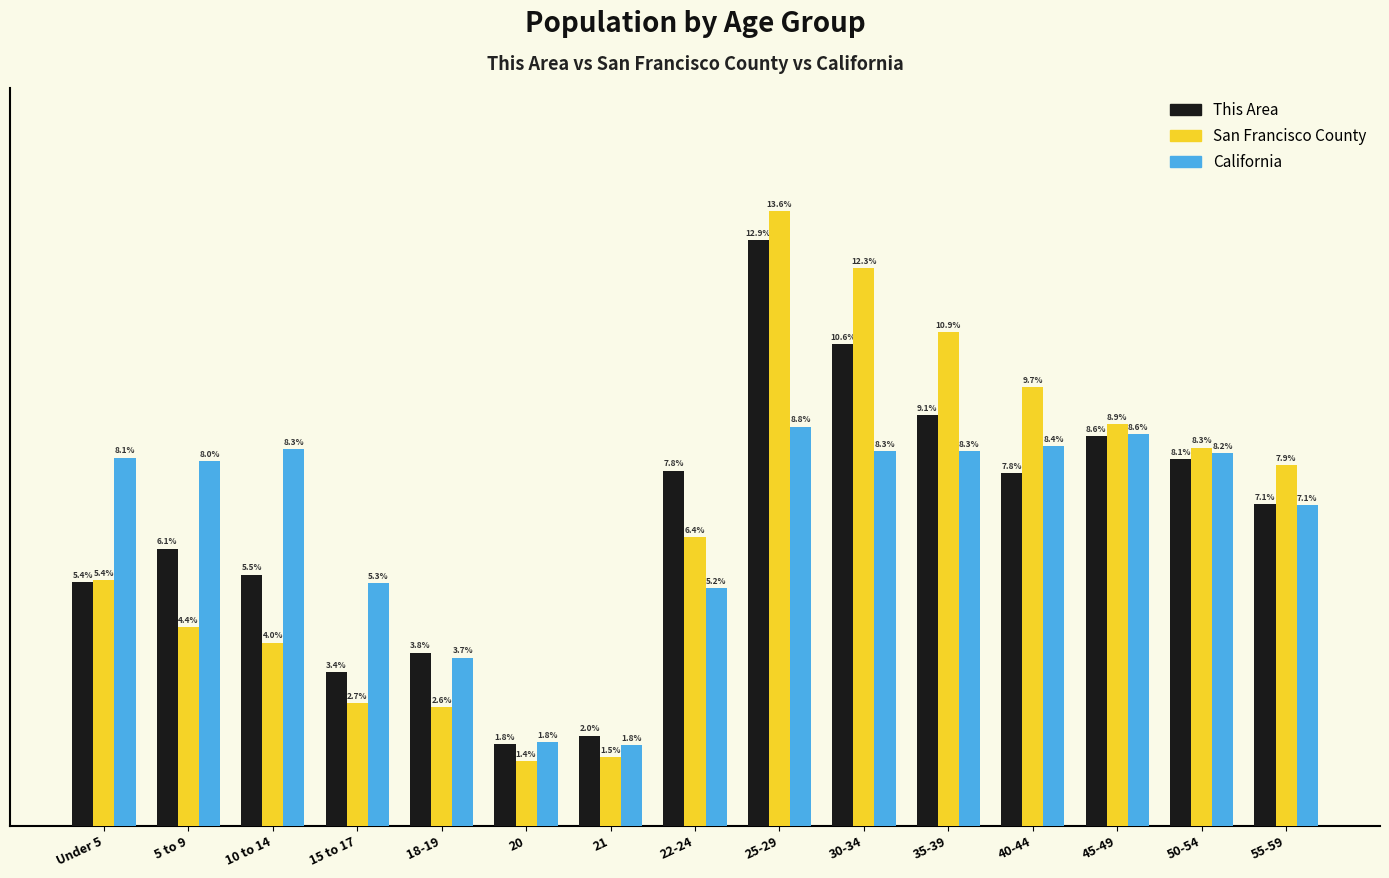

Which category has the highest value in the California series?

25-29